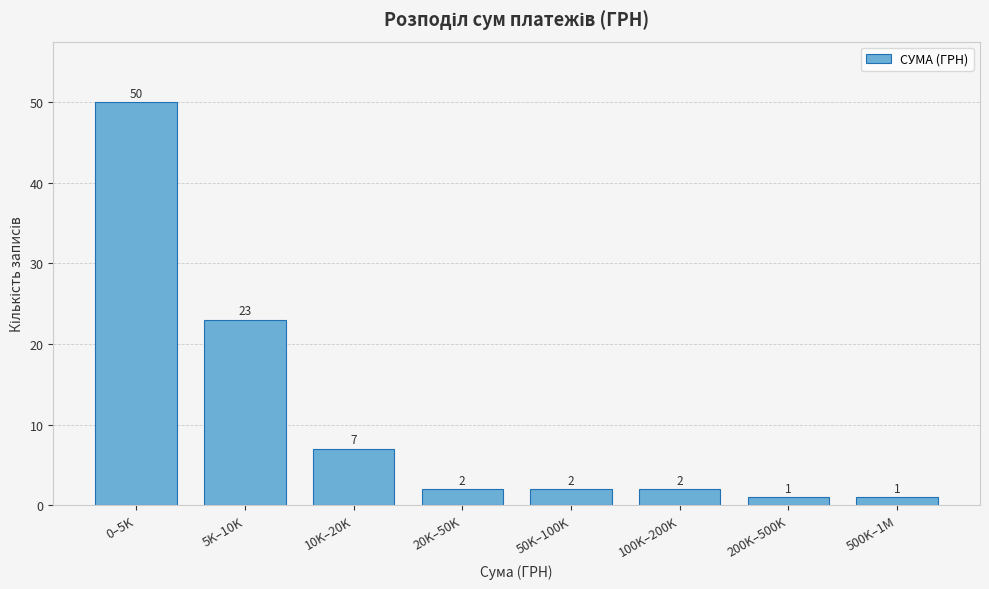

Reading left to right, extract all data points from this chart.

0–5K=50	5K–10K=23	10K–20K=7	20K–50K=2	50K–100K=2	100K–200K=2	200K–500K=1	500K–1M=1